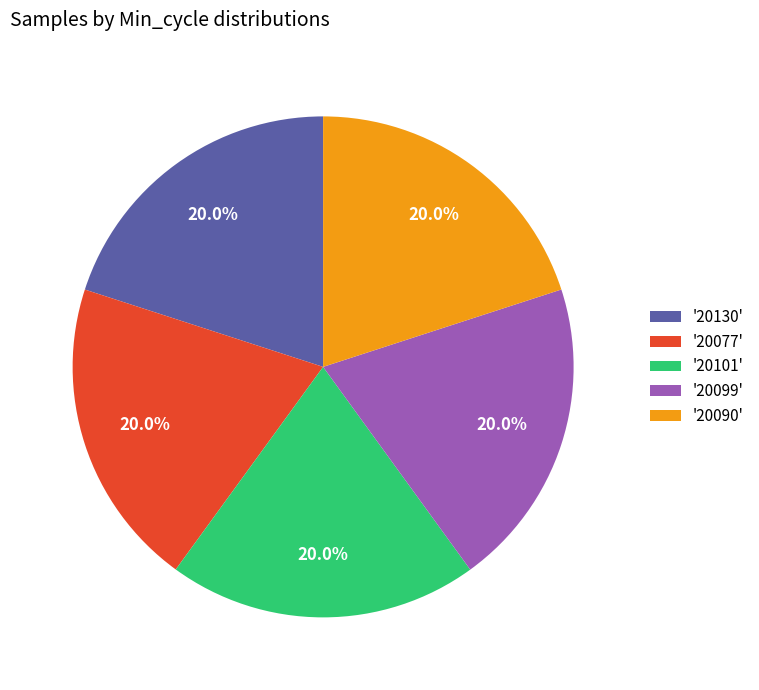

What is the ratio of the value at '20130' to the value at '20077'?

1.0